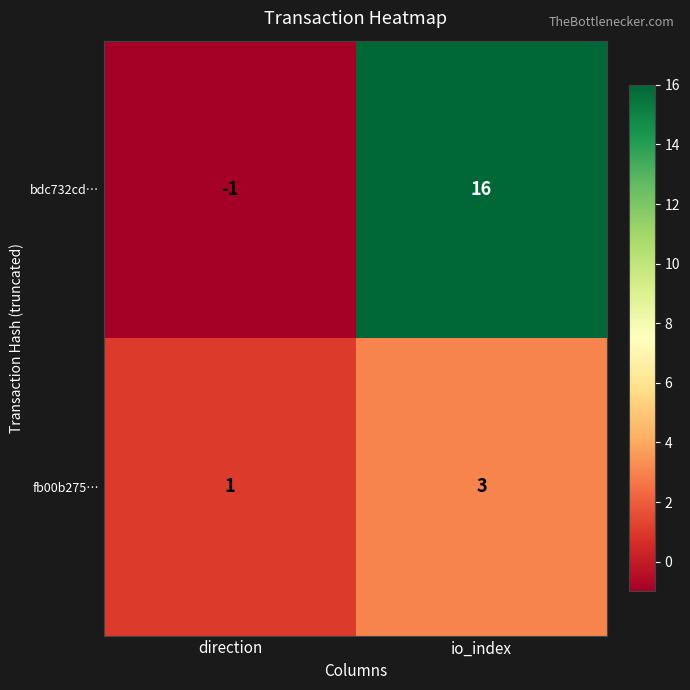

What is the smallest value displayed?

-1